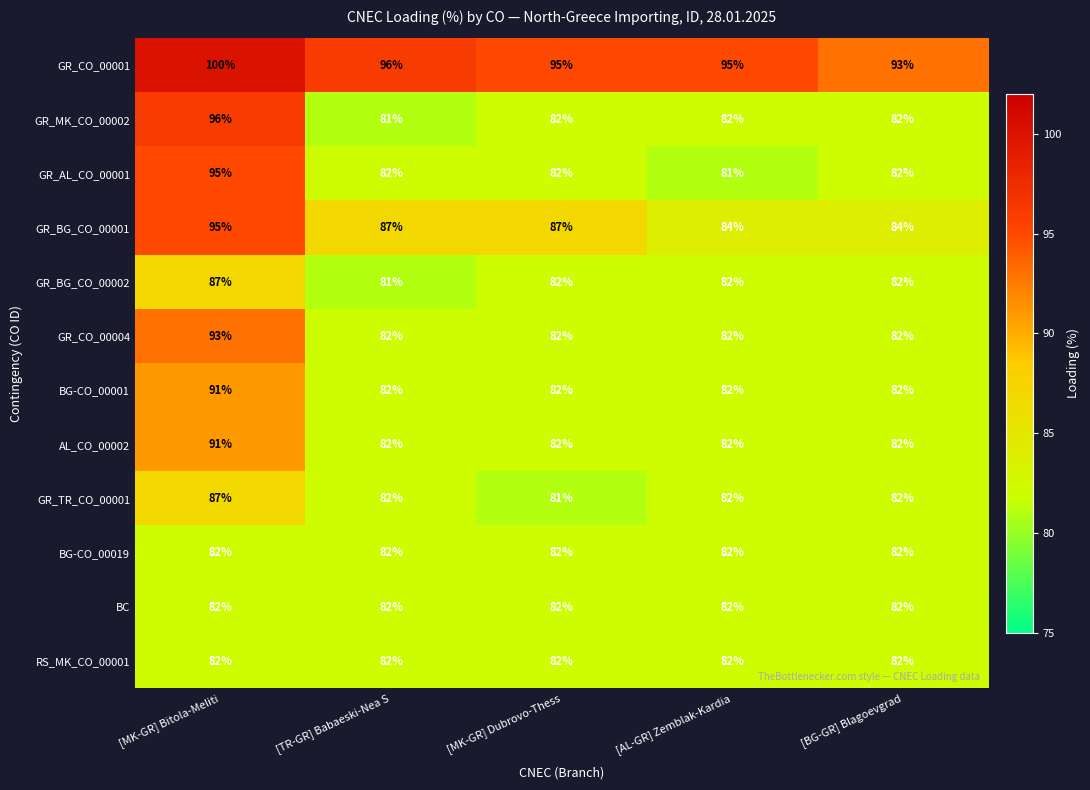

Is it true that GR_BG_CO_00001 equals 115 at [TR-GR] Babaeski-Nea S?

False